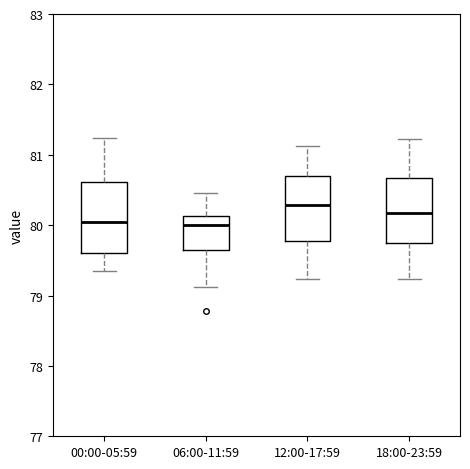

Where does the lower whisker of the box for 06:00-11:59 end on the y-axis? The values are not printed on the chart, so give them approximately, as read against the axis.

79.1